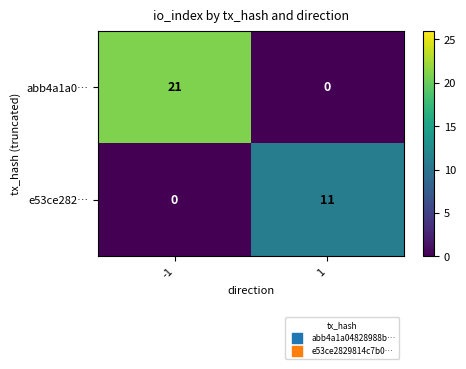

What is the difference between the abb4a1a0… values at -1 and 1?

21